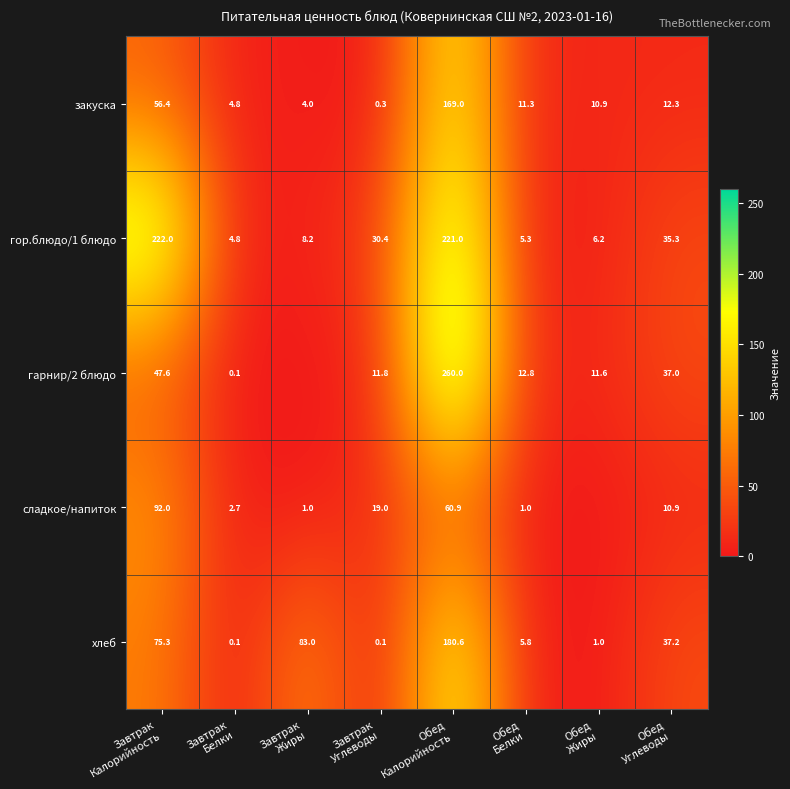

At Обед
Калорийность, list the series in order from largest to smallest.

гарнир/2 блюдо, гор.блюдо/1 блюдо, хлеб, закуска, сладкое/напиток